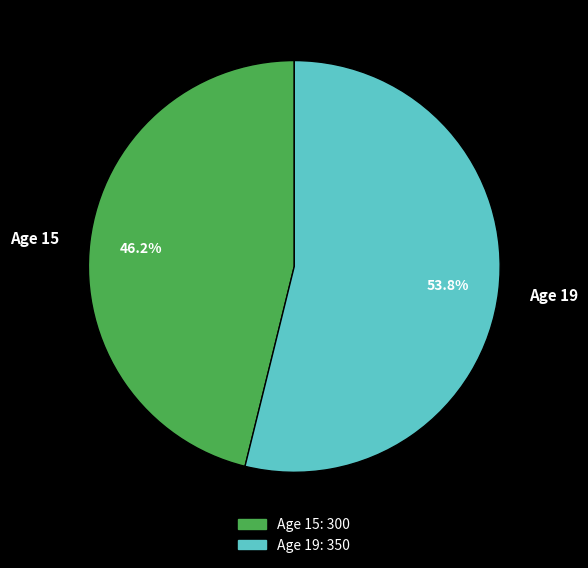

What percentage do Age 19 and Age 15 together represent?

100.0%